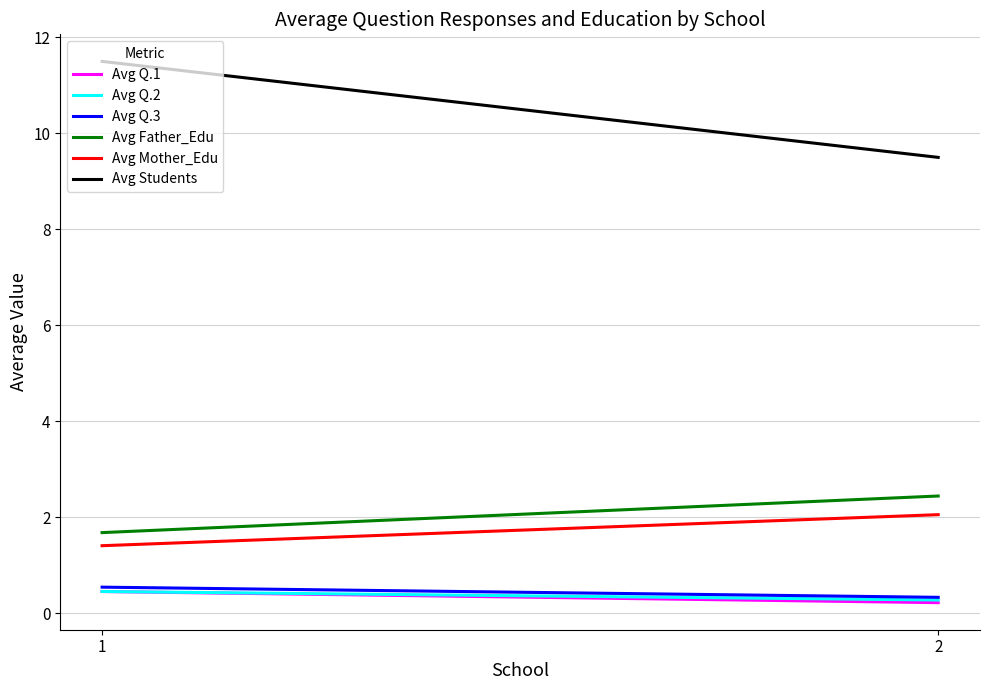

Which has a higher value, 2 or 1?

1